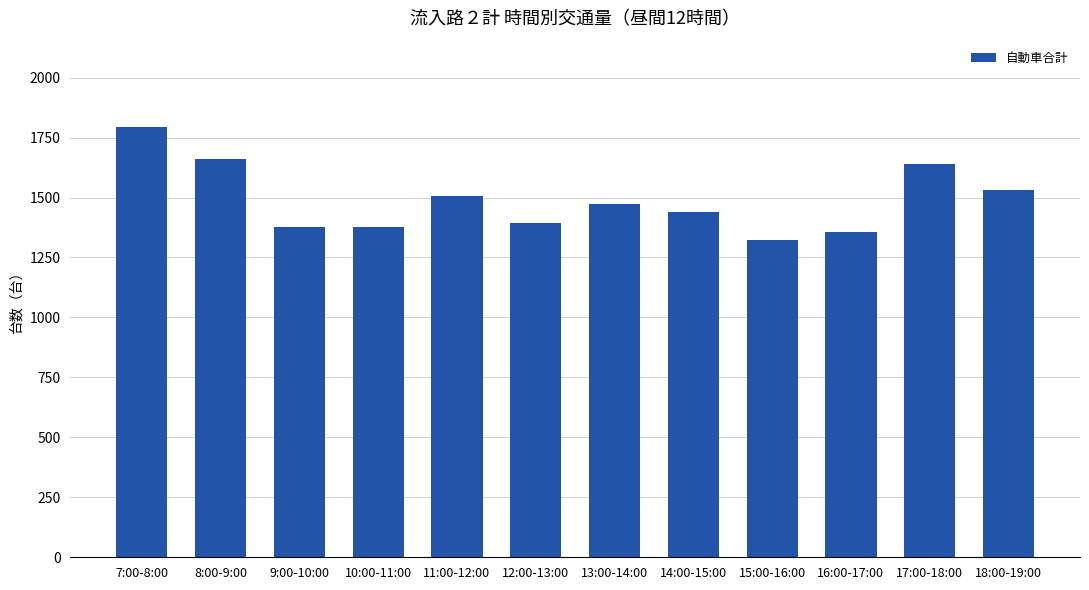

At which label does the data first exceed 1472?

7:00-8:00